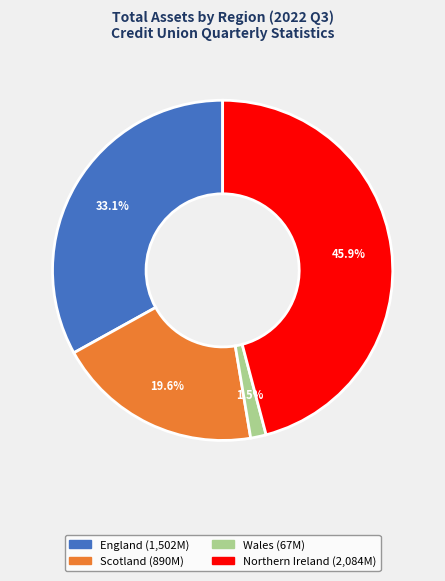

Rank the categories by value from lowest to highest.

Wales, Scotland, England, Northern Ireland